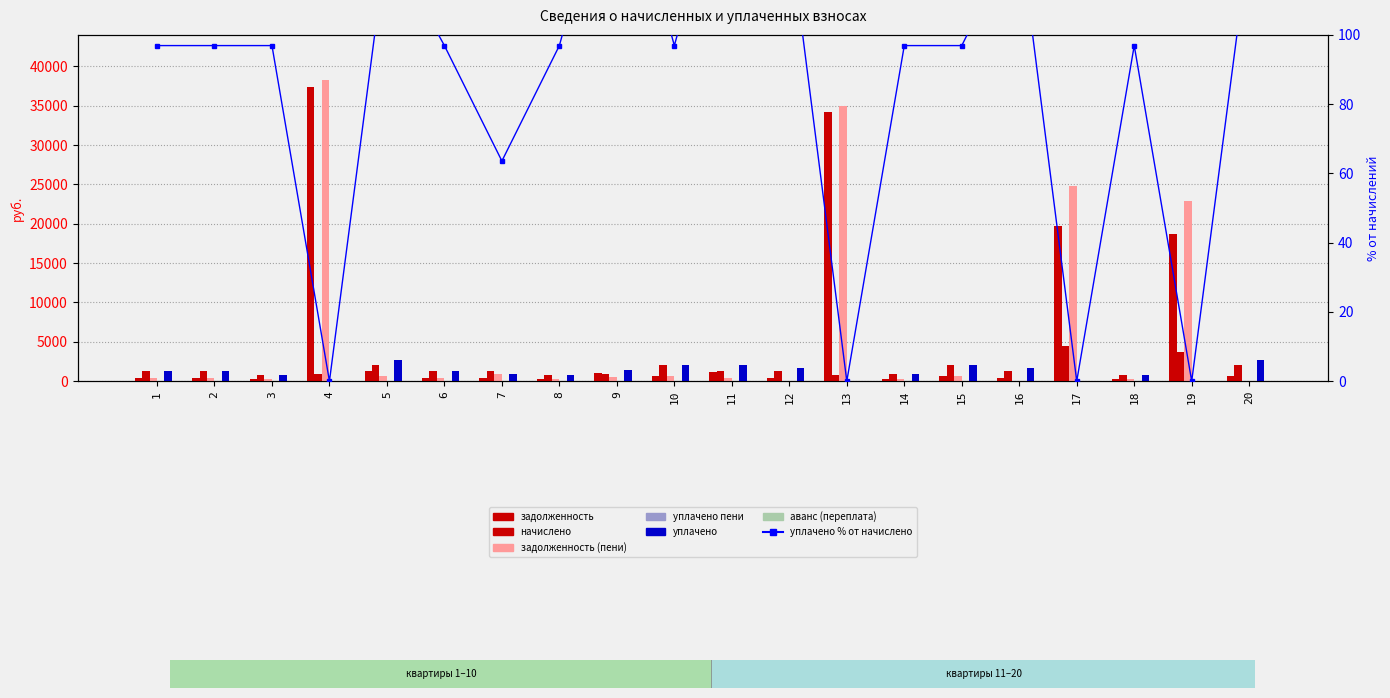

Reading left to right, extract all data points from this chart.

задолженность: 397.8	398.3	232.4	37421.6	1273.3	400.9	409.6	233.8	1064.0	629.4	1211.5	399.6	34222.3	267.7	628.7	402.3	19720.9	235.1	18652.7	628.7
начислено: 1312.4	1316.8	768.5	850.0	2067.7	1325.6	1343.2	772.9	861.0	2080.9	1321.2	1321.2	777.3	885.2	2078.7	1330.0	4511.9	777.3	3743.4	2078.7
задолженность (пени): 437.5	438.9	256.2	38271.6	700.4	441.9	895.5	257.6	583.0	693.6	443.0	0.0	34999.6	295.1	692.9	0.0	24755.3	259.1	22888.9	64.2
уплачено пени: 0.9	0.0	0.0	0.0	33.4	0.0	3.3	0.0	0.0	0.0	20.0	0.0	0.0	0.0	0.0	0.0	0.0	0.0	0.0	0.0
уплачено: 1271.9	1276.1	744.8	0.0	2629.2	1284.7	854.0	749.0	1357.2	2016.6	2079.6	1720.8	0.0	857.9	2014.5	1732.3	0.0	753.3	0.0	2643.2